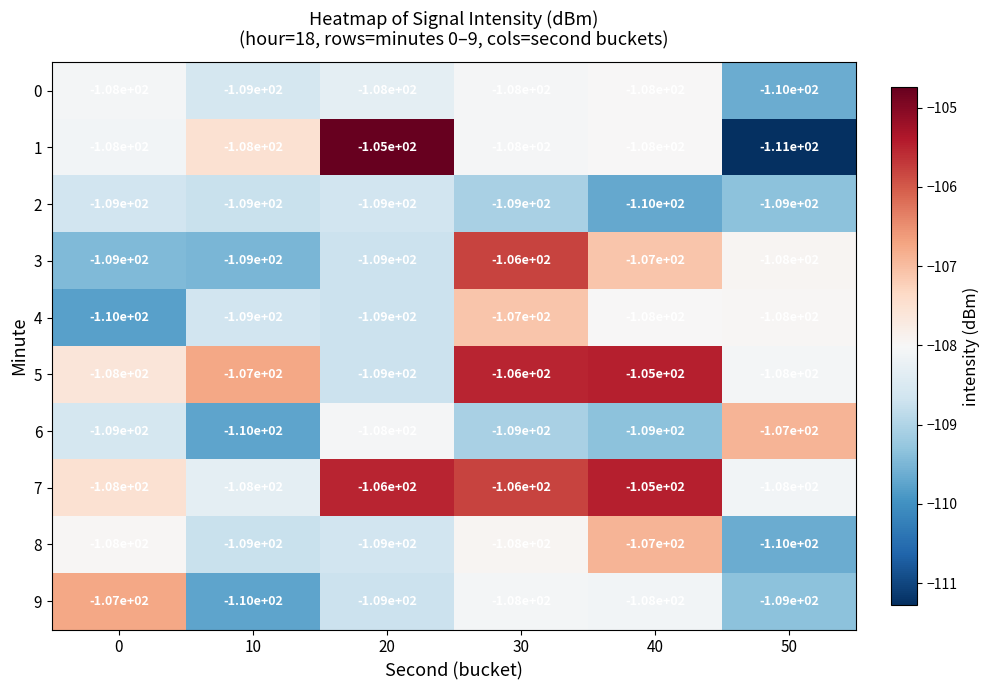

Is it true that 2 equals -72 at 10?

False